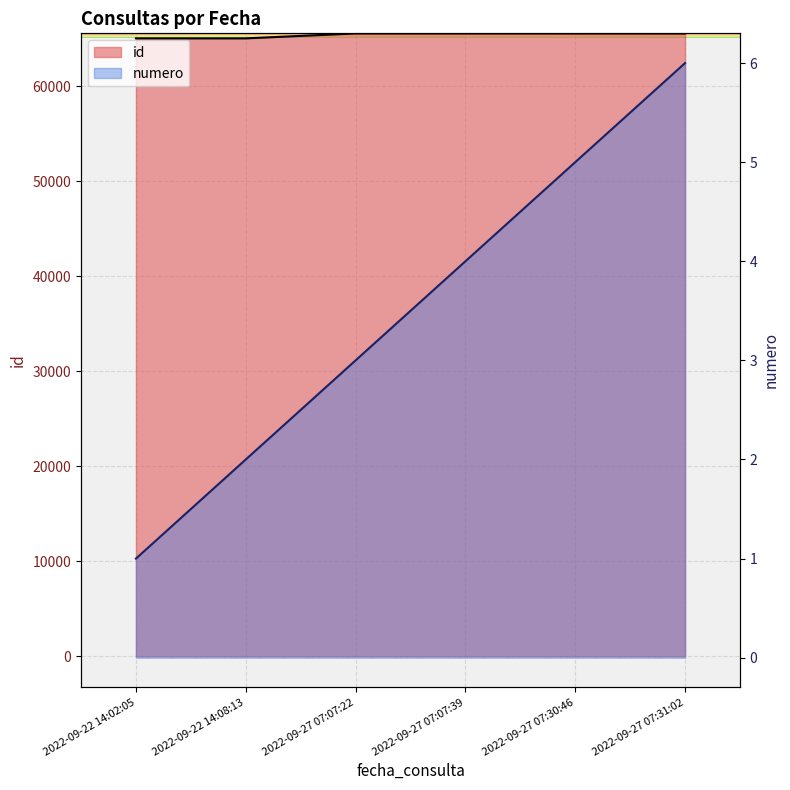

At 2022-09-27 07:30:46, list the series in order from largest to smallest.

id, numero